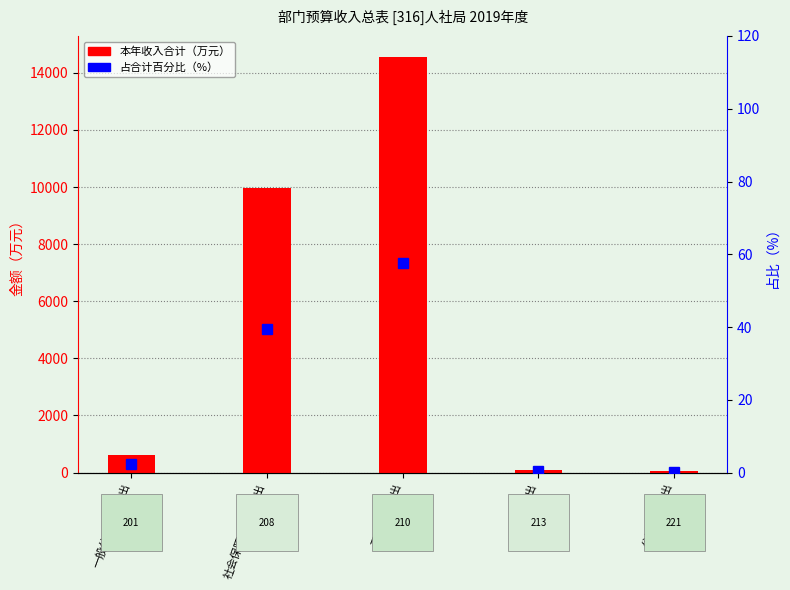

Which series has the largest total across all categories?

本年收入合计